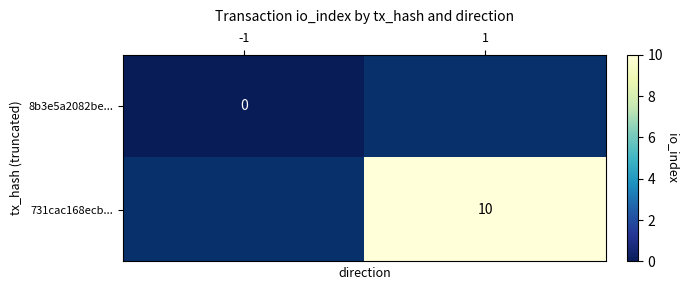

True or false: 731cac168ecb... has a value of 16.4 at 1.

False